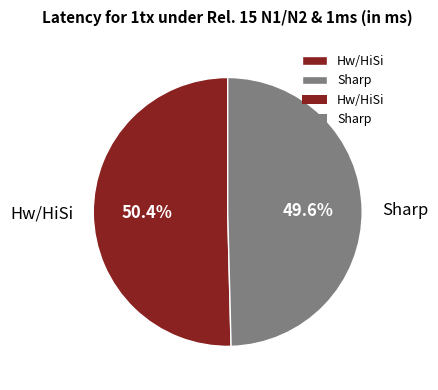

Is Sharp the majority of the pie?

No